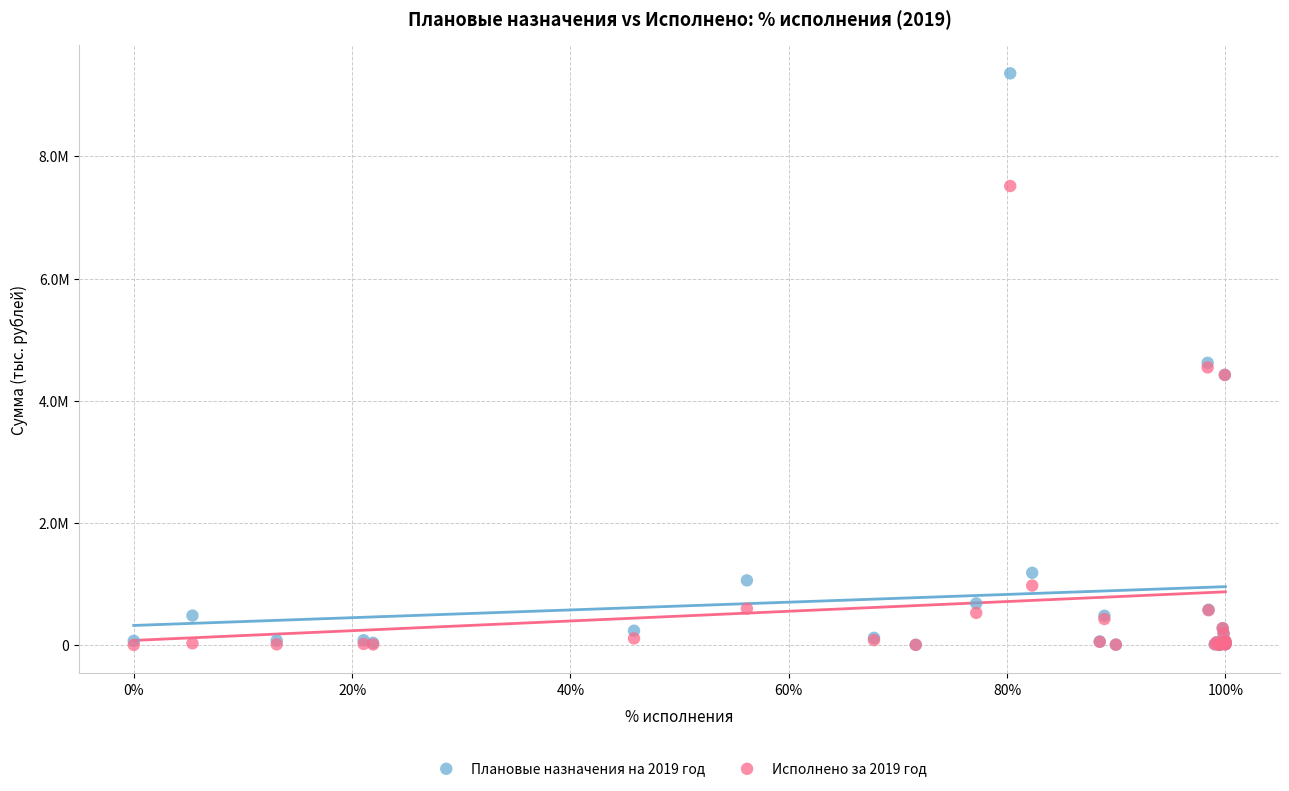

Which series has the largest Y range (max minus min)?

Плановые назначения на 2019 год